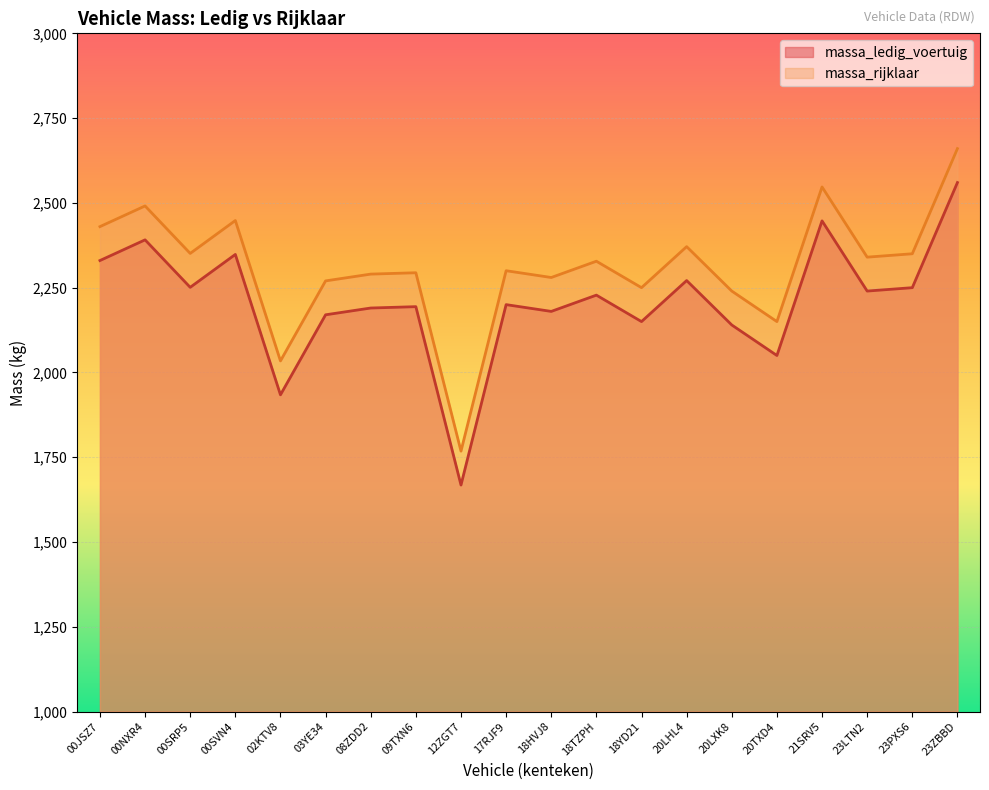

Which series has the largest total across all categories?

massa_rijklaar